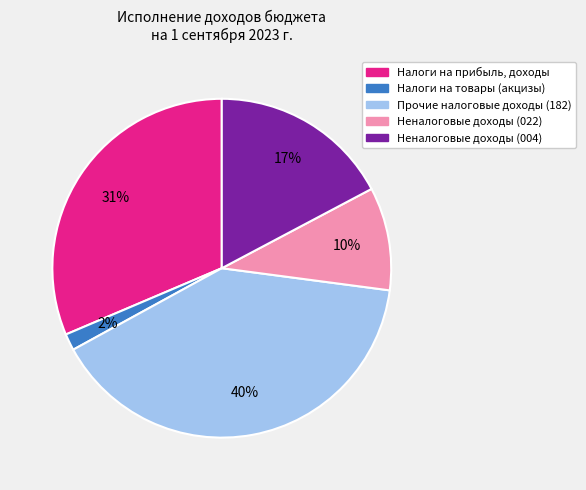

Between Неналоговые доходы (004) and Налоги на прибыль, доходы, which is larger?

Налоги на прибыль, доходы